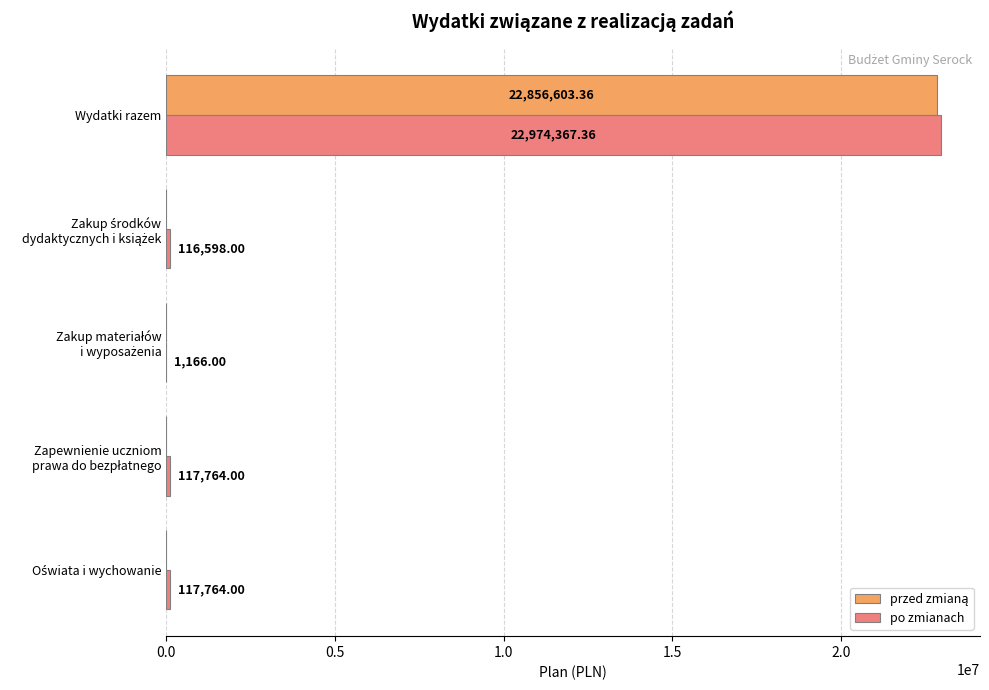

At which category is the sum across all series the highest?

Wydatki razem